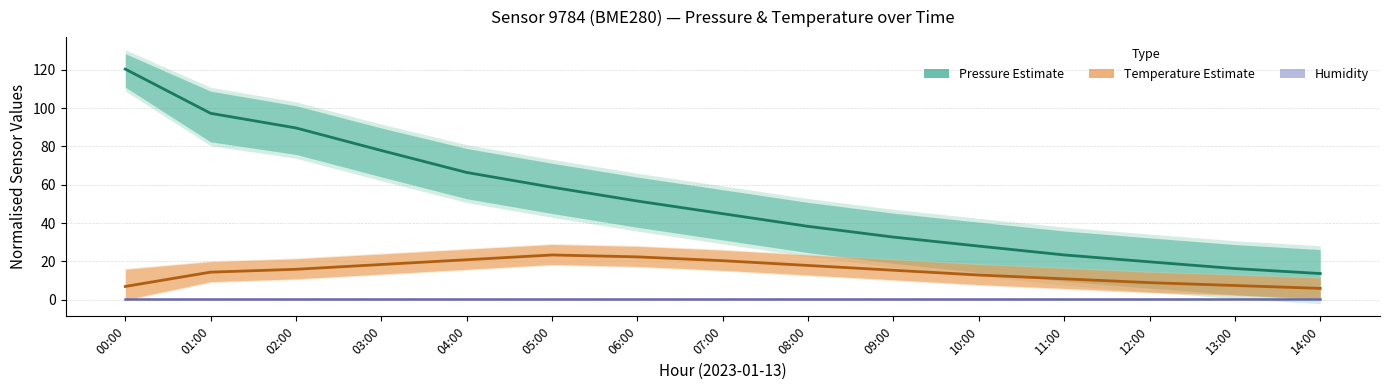

Rank the categories by Humidity value from highest to lowest.

00:00, 01:00, 02:00, 03:00, 04:00, 05:00, 06:00, 07:00, 08:00, 09:00, 10:00, 11:00, 12:00, 13:00, 14:00